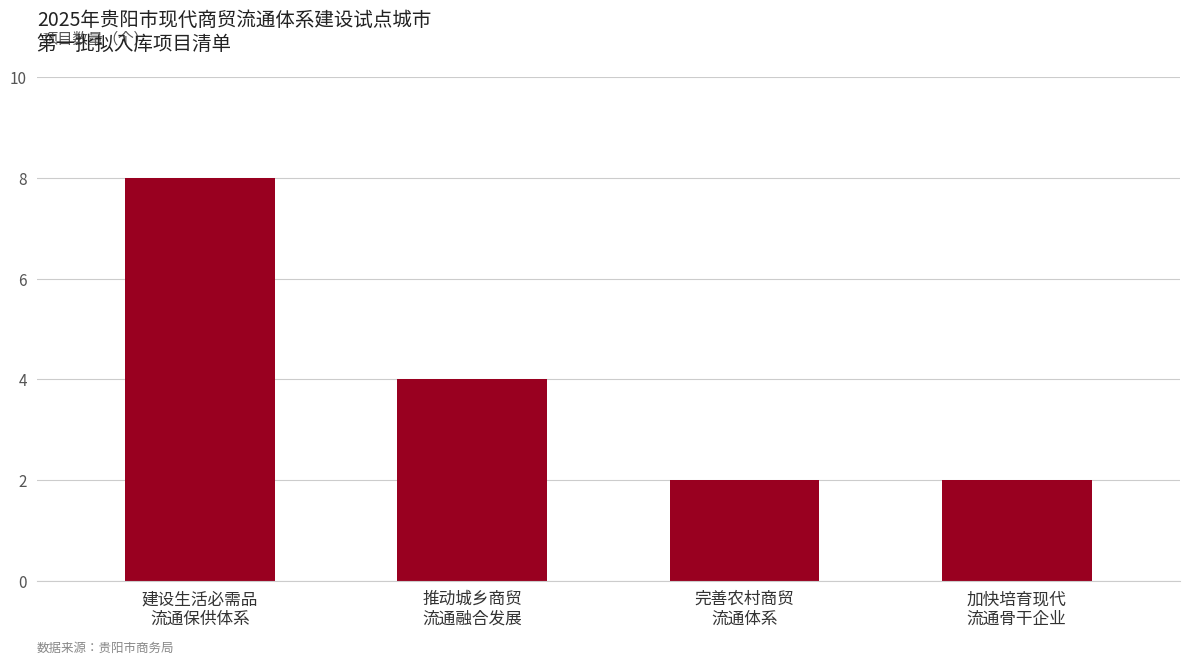

How many data points does each series have?

4